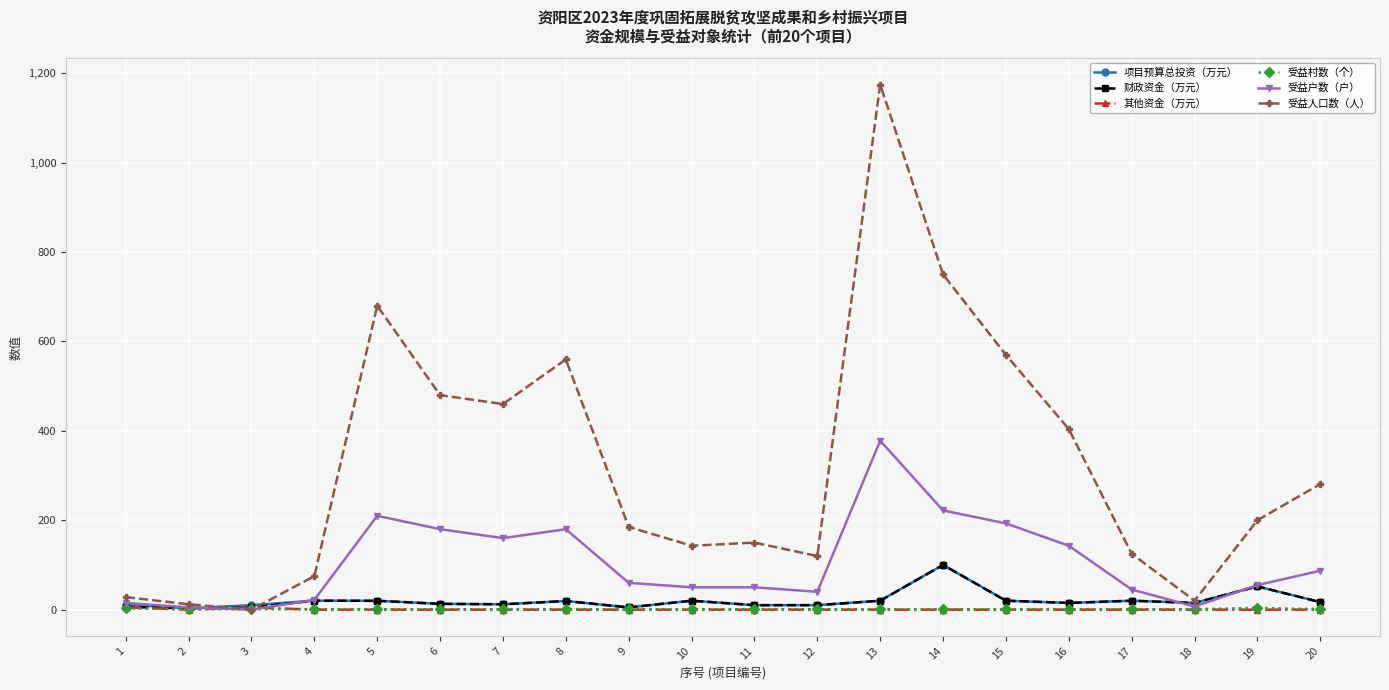

What is the difference between the 项目预算总投资（万元） values at 1 and 9?

6.0